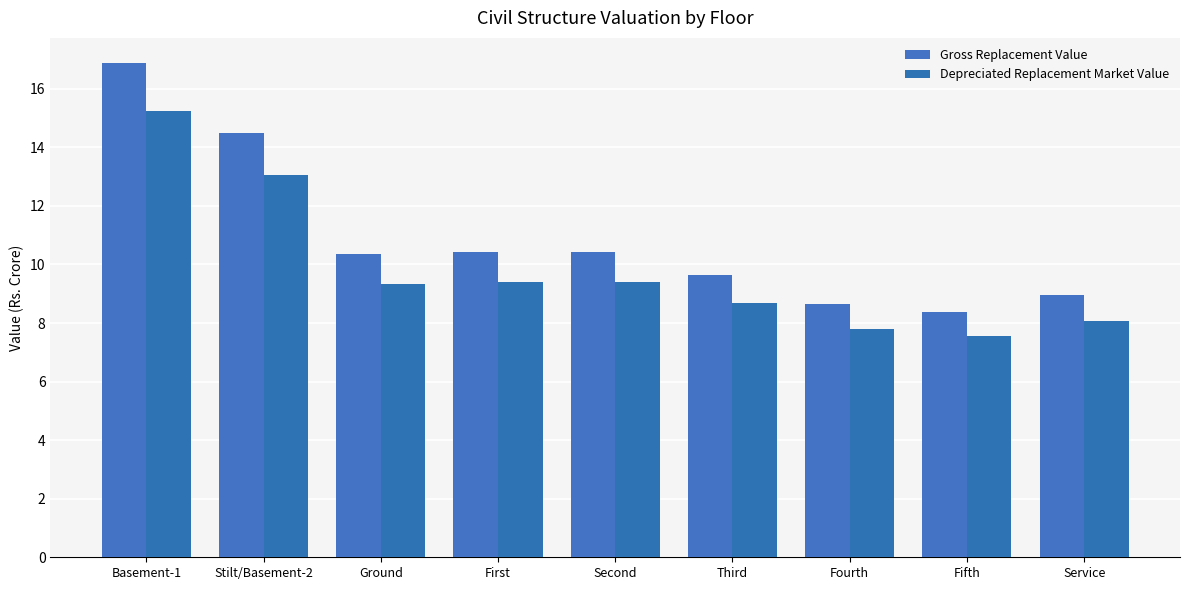

What is the label of the 4th bar from the right?

Third